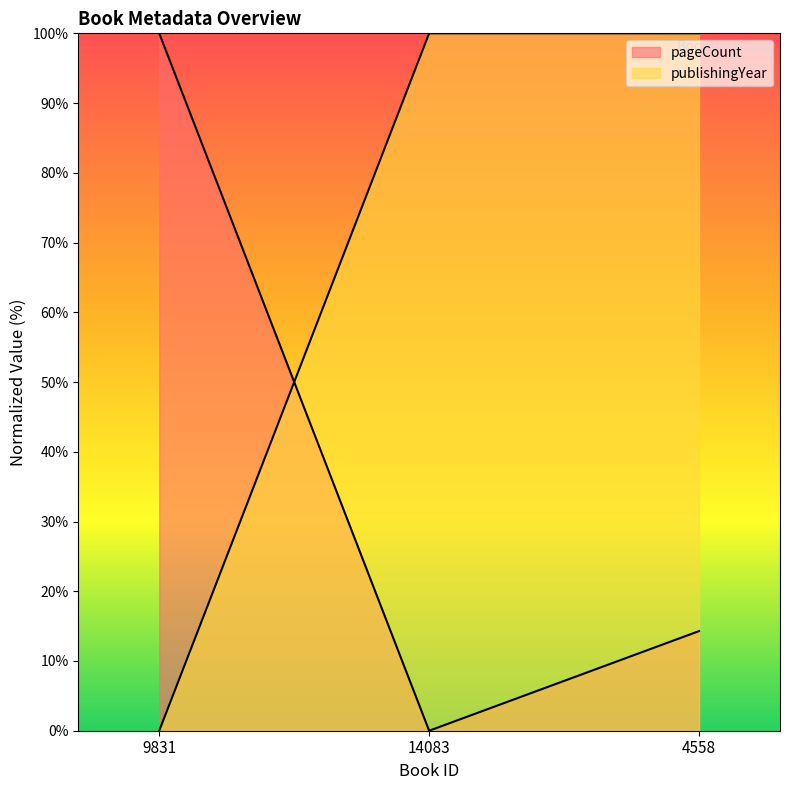

What is the difference between the maximum and minimum values in the publishingYear series?

100.0